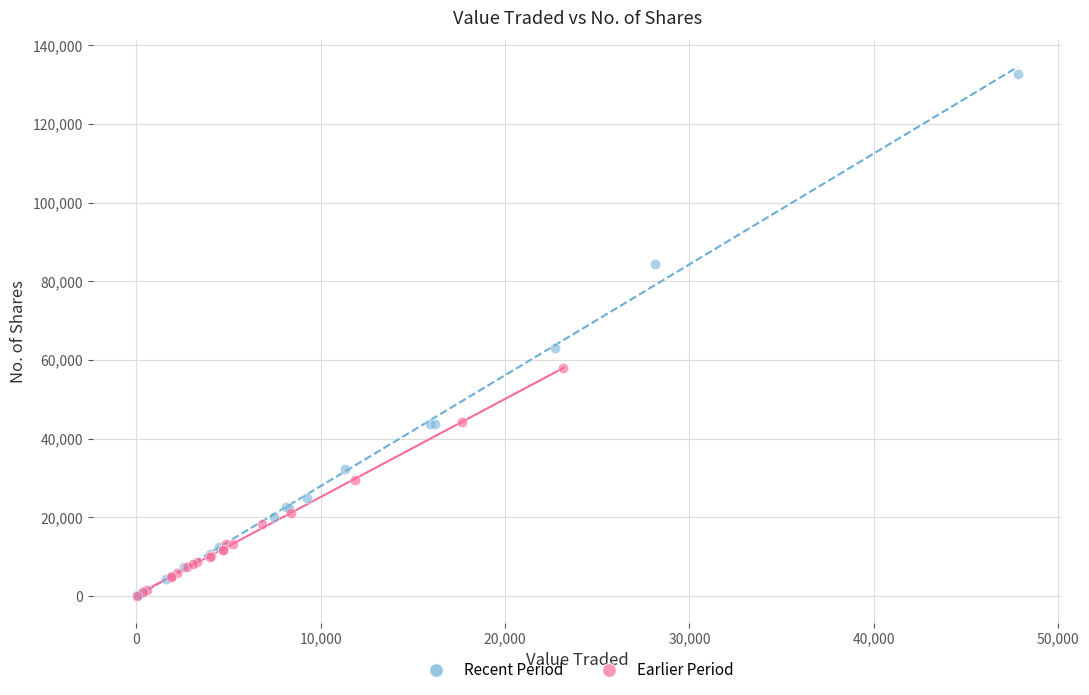

Which series has the largest Y range (max minus min)?

Recent Period